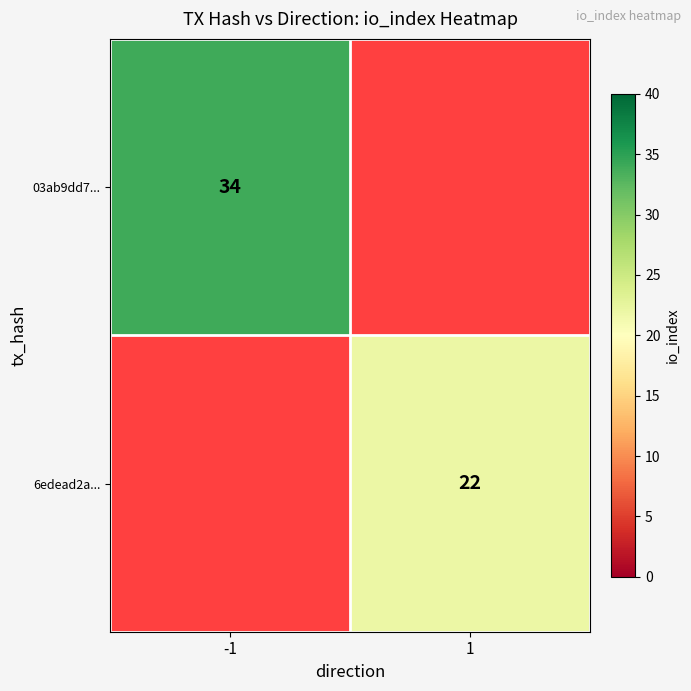

At which category does the chart reach its peak across all series?

-1